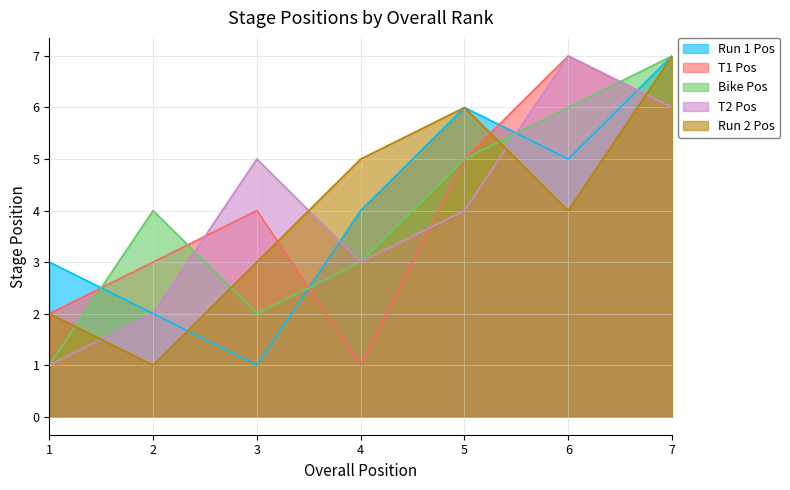

Which series has the largest range (max minus min)?

Run 1 Pos